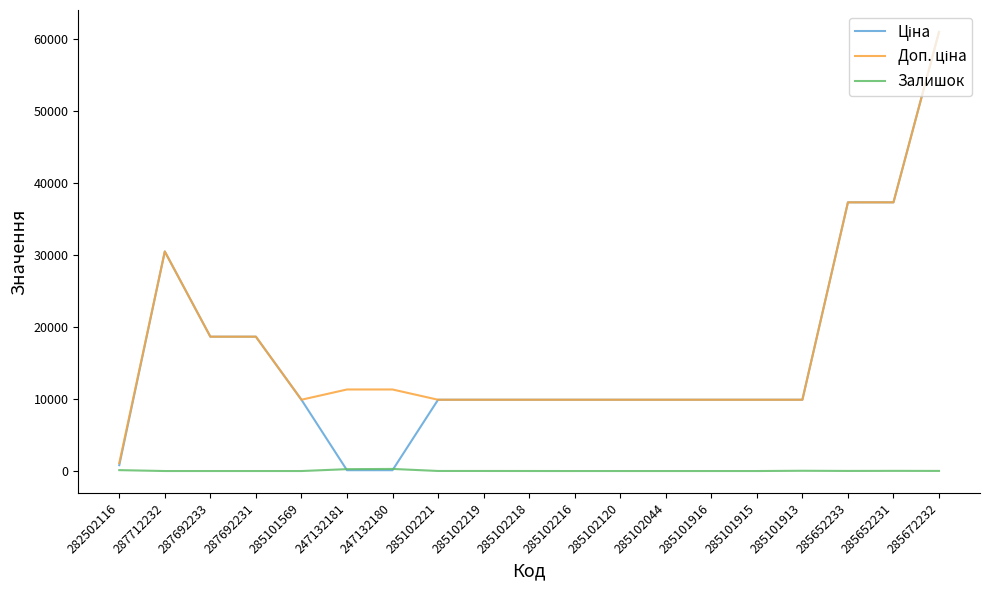

Is it true that Залишок equals 0.0 at 287712232?

True